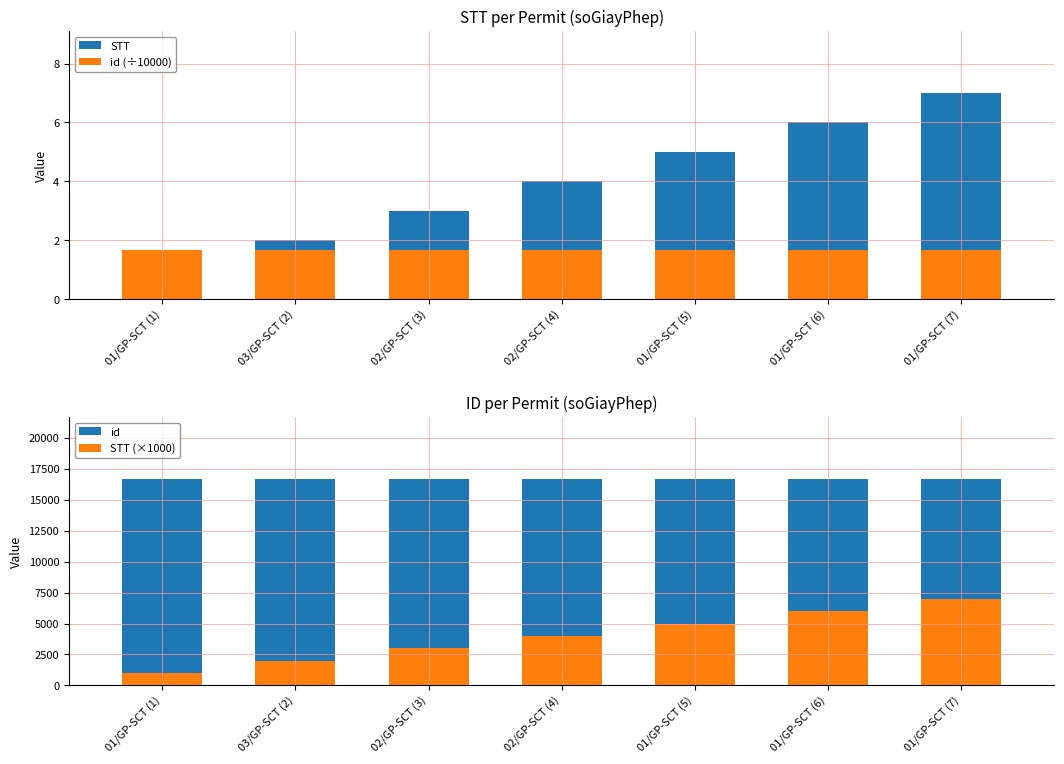

What is the difference between the STT (×1000) values at 01/GP-SCT (6) and 01/GP-SCT (7)?

1000.0